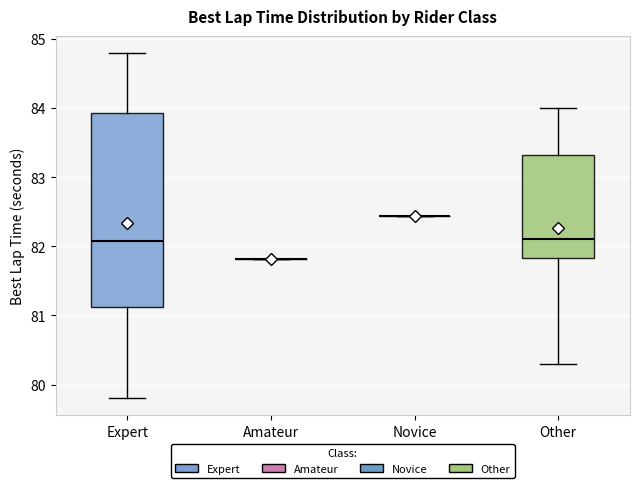

Reading left to right, transcribe this box plot: for each box, give where its median line is, the range the box spans, and where its two whiskers end, as read against the y-axis. The values are not printed on the chart, so give them approximately, as read against the axis.

Expert: median 82.1, box 81.1 to 83.9, whiskers 79.8 to 84.8
Amateur: box collapsed to a line at 81.8, whiskers 81.8 to 81.8
Novice: box collapsed to a line at 82.4, whiskers 82.4 to 82.4
Other: median 82.1, box 81.8 to 83.3, whiskers 80.3 to 84.0